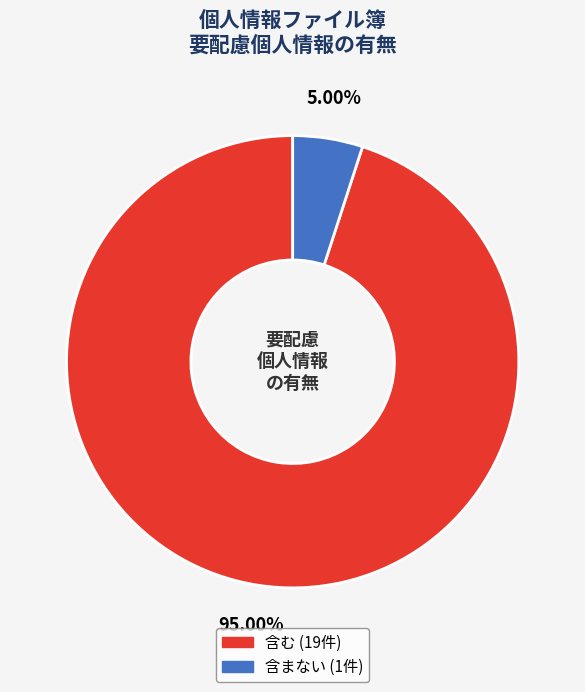

What percentage is the 含む slice, to the nearest percent?

95%